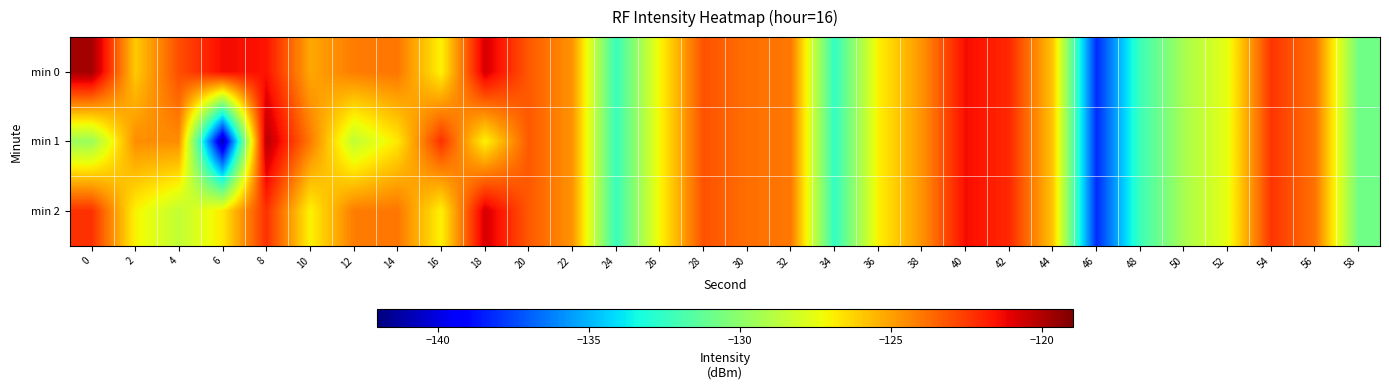

Which label corresponds to the smallest value in the chart?

6